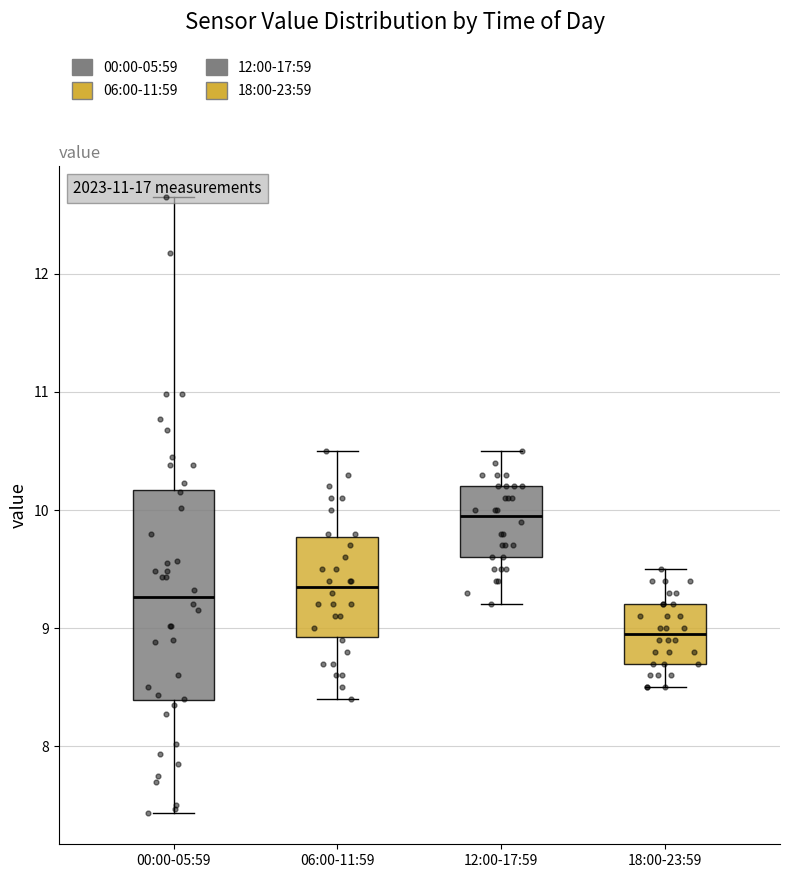

Comparing the boxes themselves (not the whiskers), which one is the tallest?

00:00-05:59